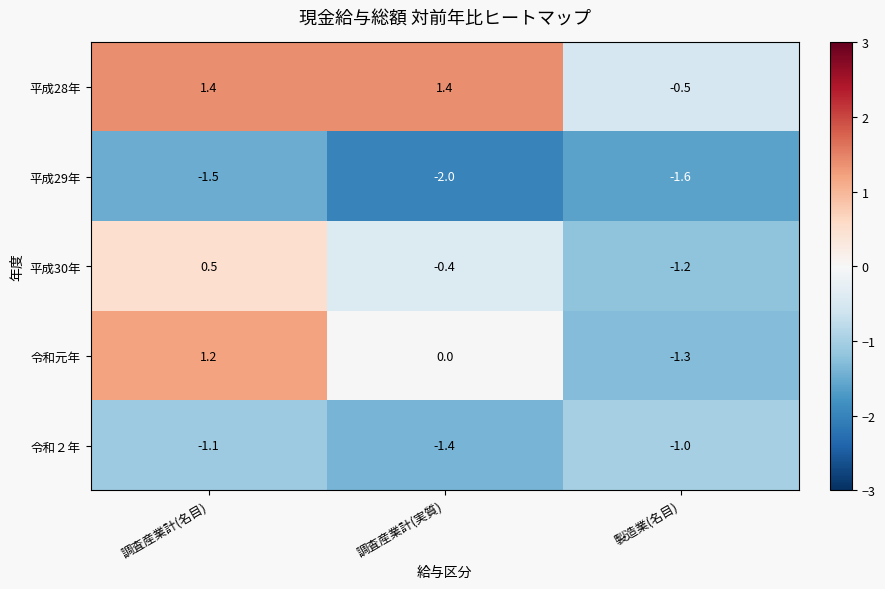

What is the difference between the second highest and minimum values in the 令和２年 series?

0.3